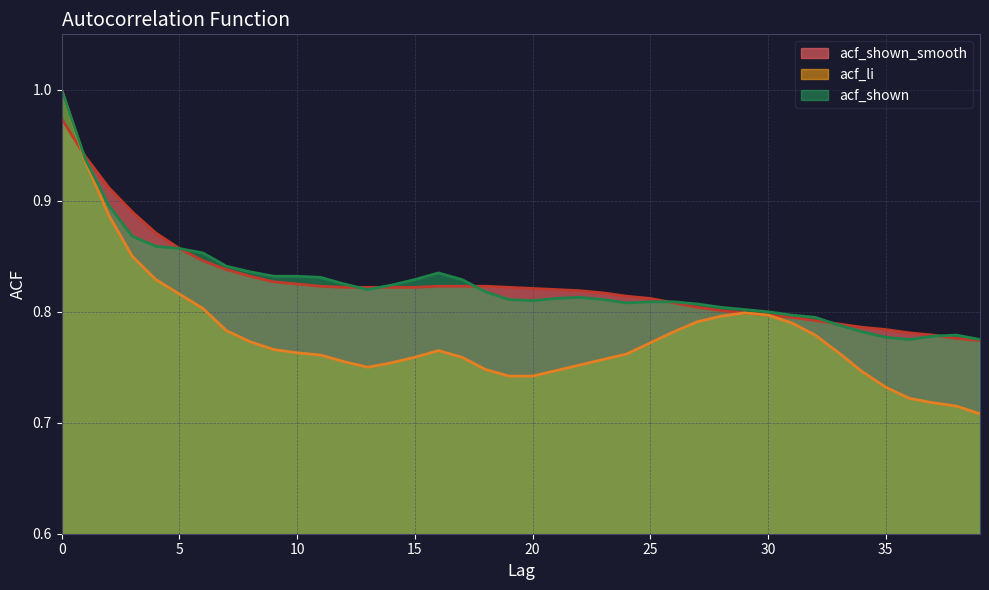

Which has a higher value, 34 or 36?

34